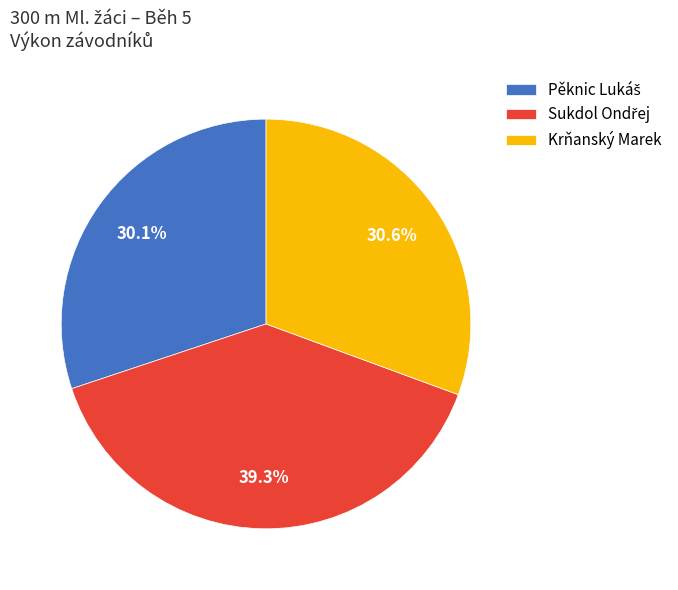

What percentage is NOT represented by Krňanský Marek?

69.4%